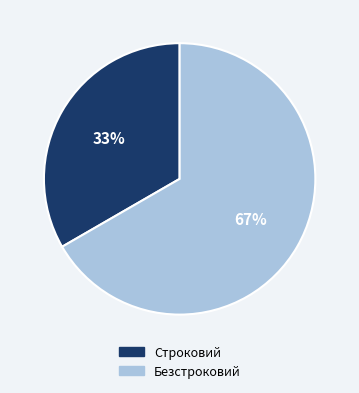

What is the ratio of the value at Строковий to the value at Безстроковий?

0.5